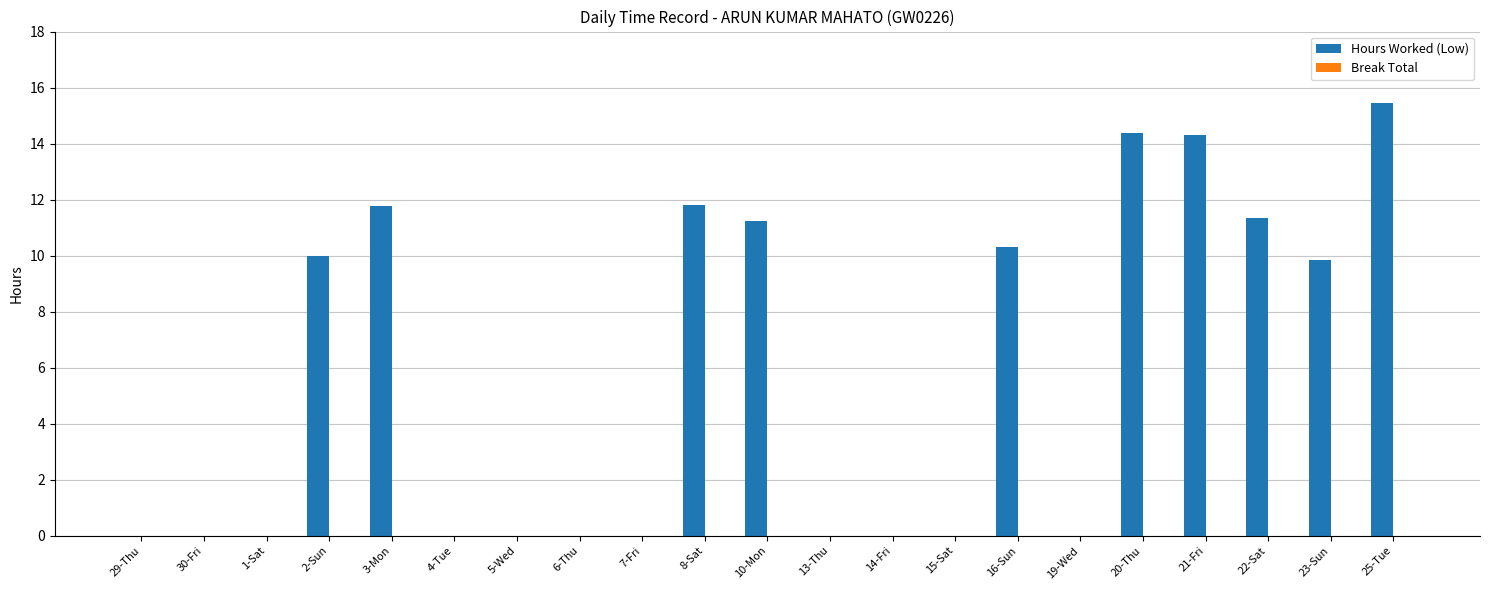

Is it true that the value at 29-Thu is -8.3?

False